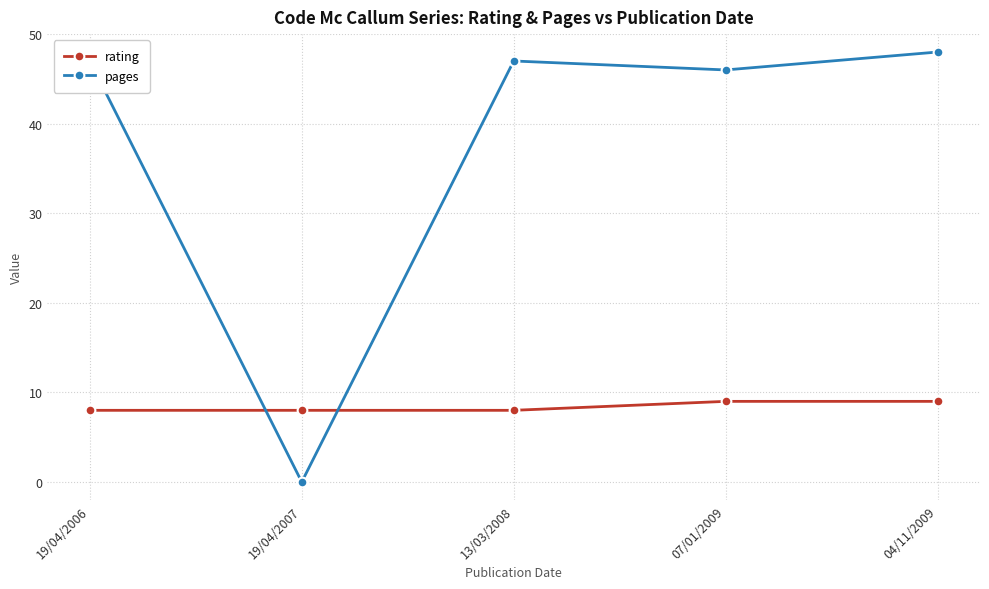

List the series in order of their overall mean, lowest first.

rating, pages